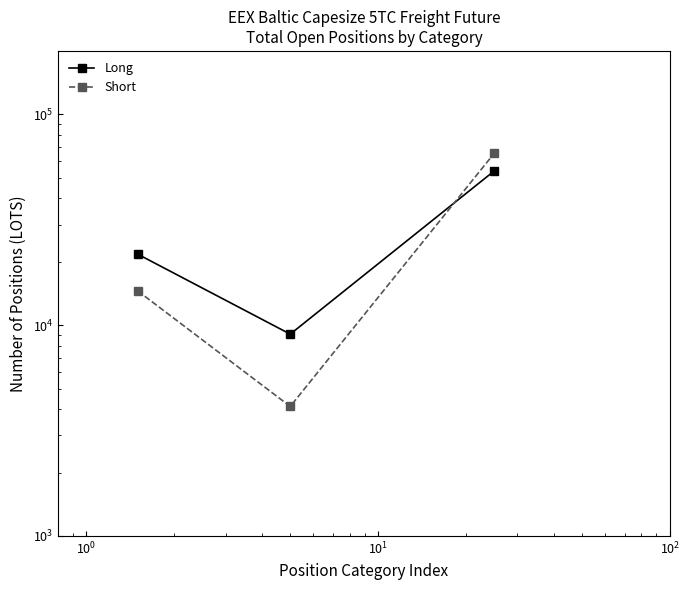

What is the value of the Short point at the 2nd from the left?

4116.0